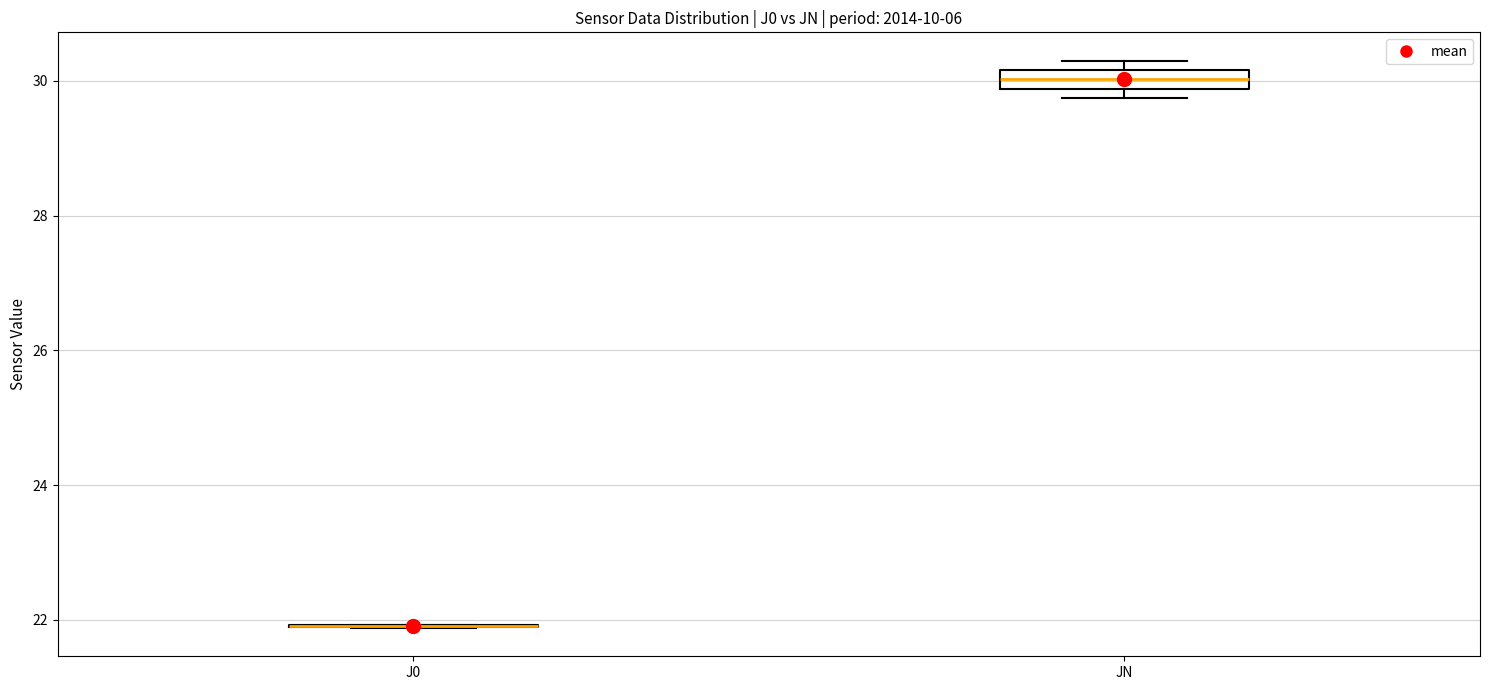

Comparing the boxes themselves (not the whiskers), which one is the tallest?

JN